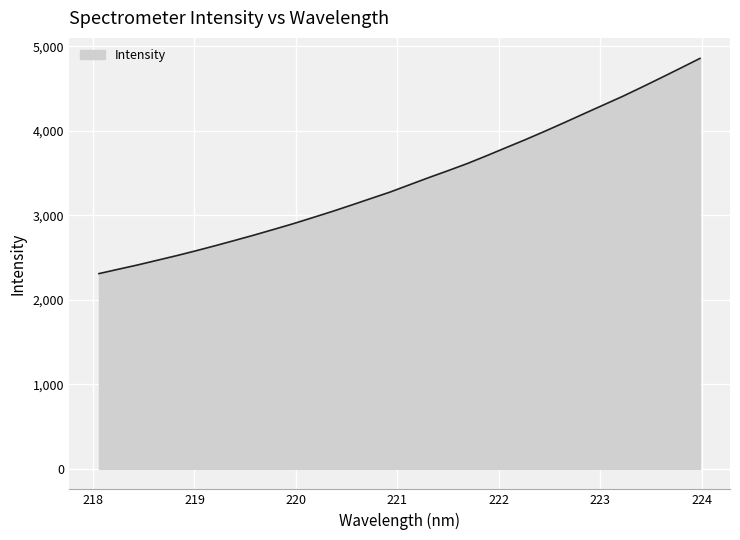

What is the greatest value displayed?

4859.0